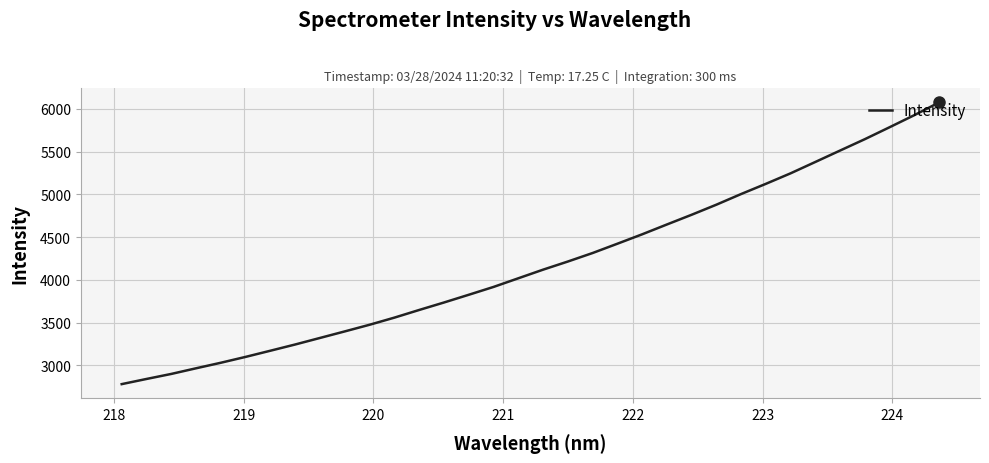

What is the difference between the maximum and minimum values?

3294.4